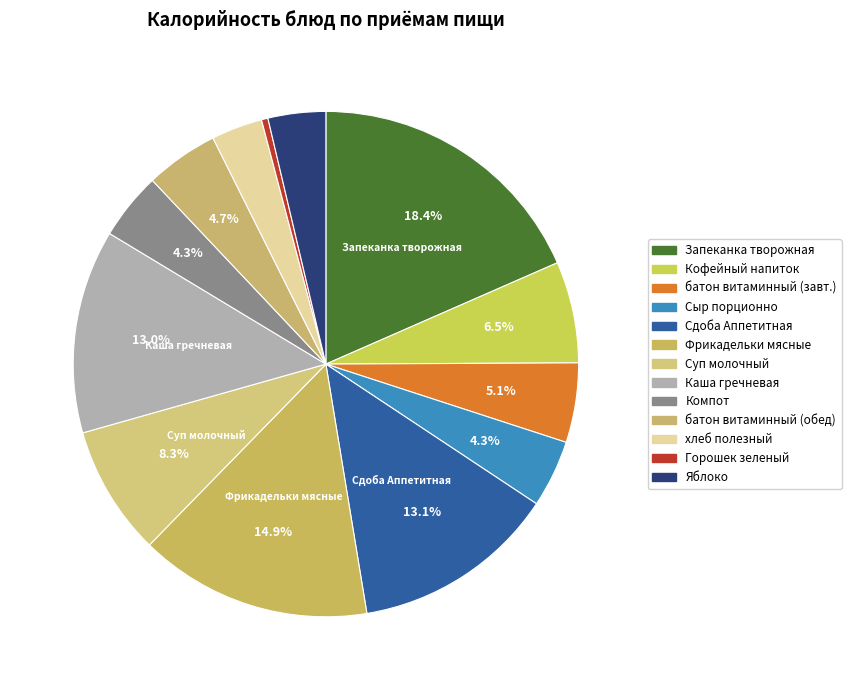

How many segments does this pie chart have?

13